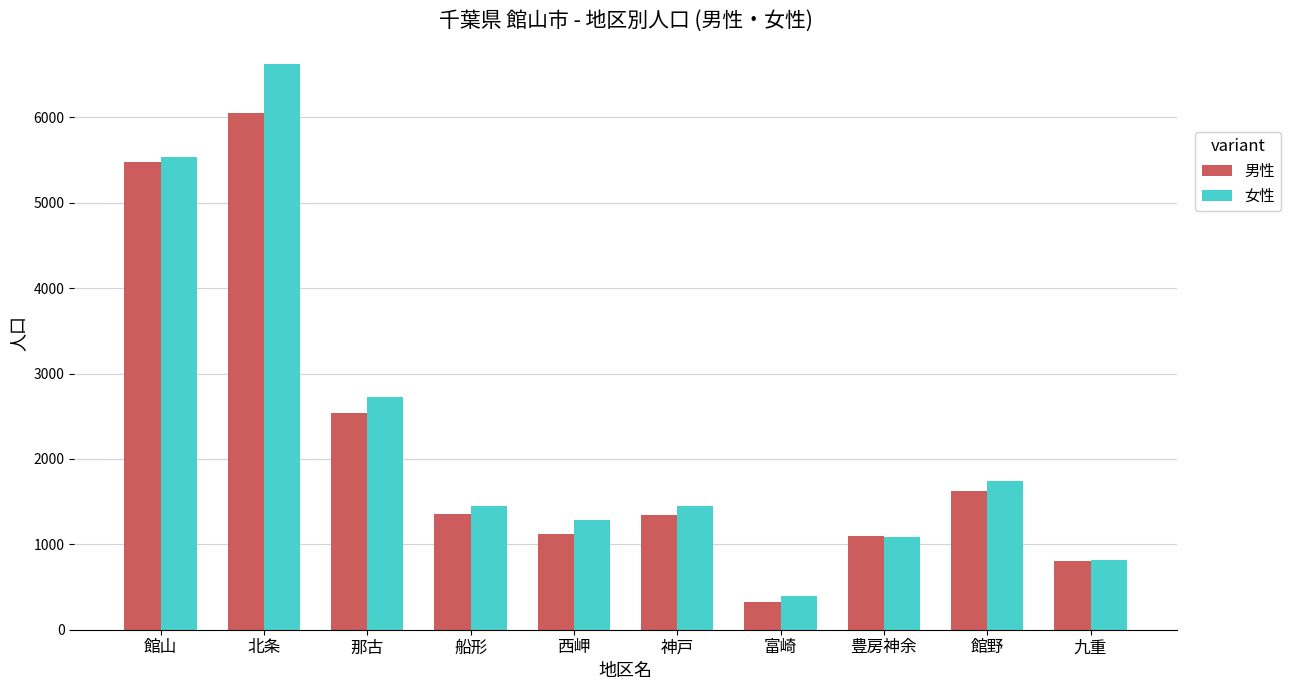

Does the chart contain any negative values?

No